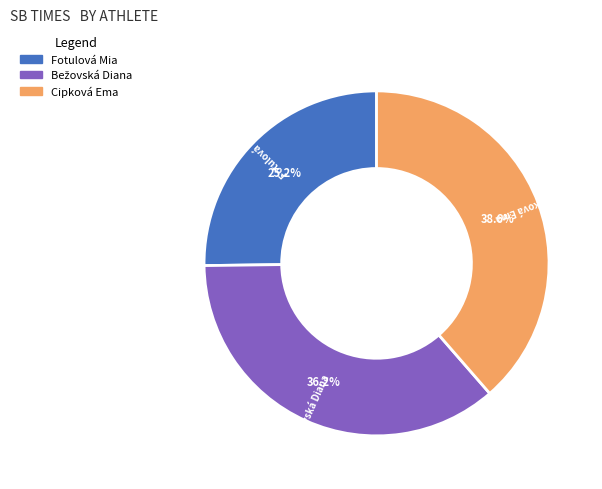

To the nearest percent, what is the difference between the largest and smallest slice percentages?

13%